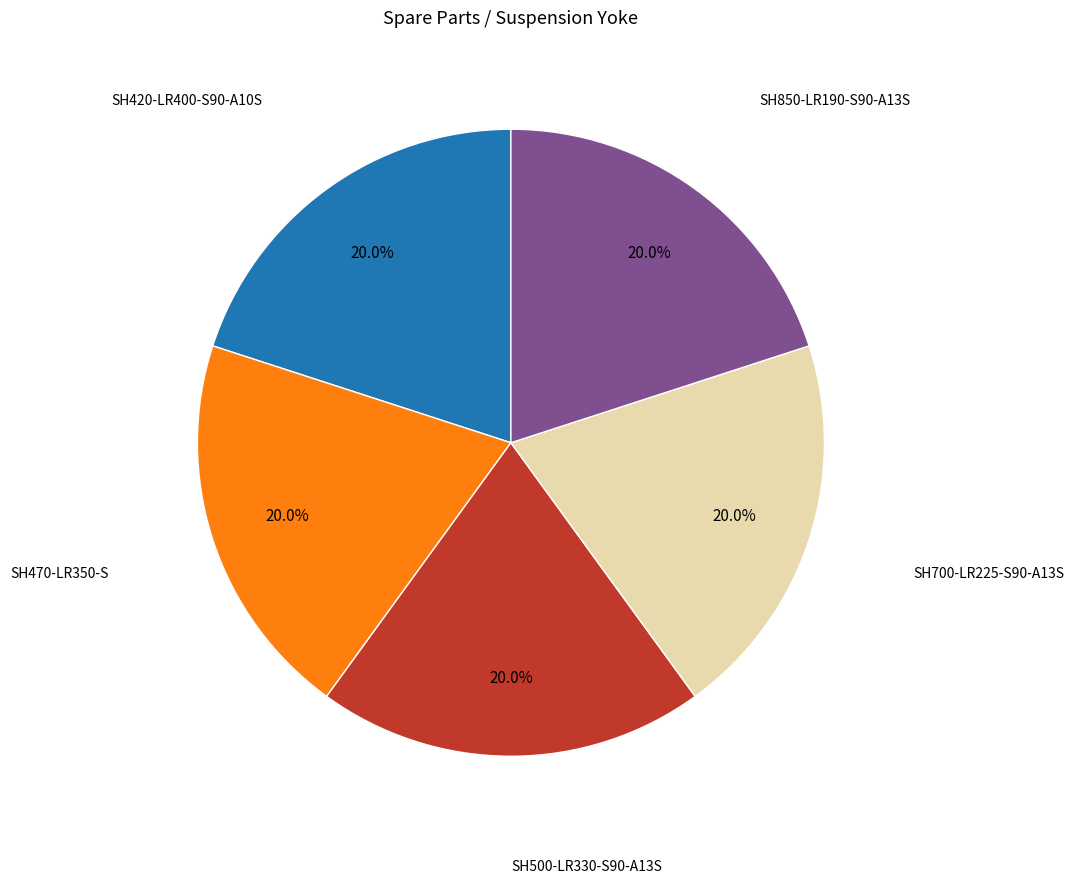

Does any single category account for the majority?

No